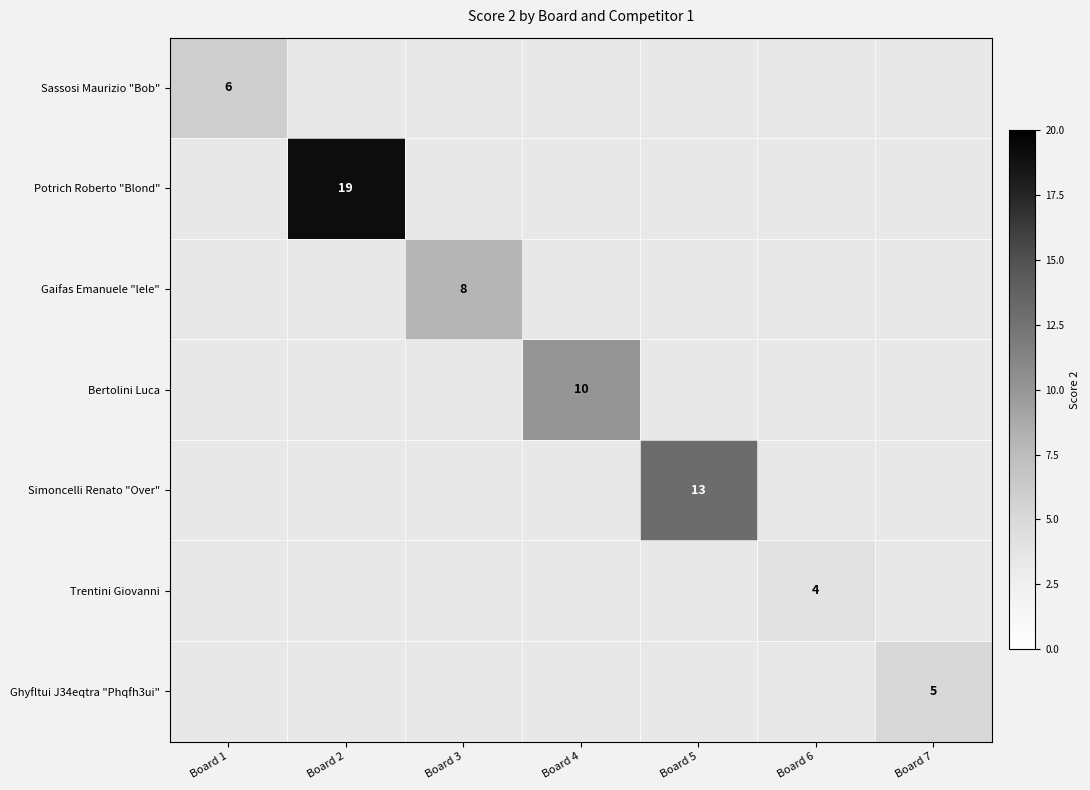

True or false: Simoncelli Renato "Over" has a value of 21 at Board 5.

False